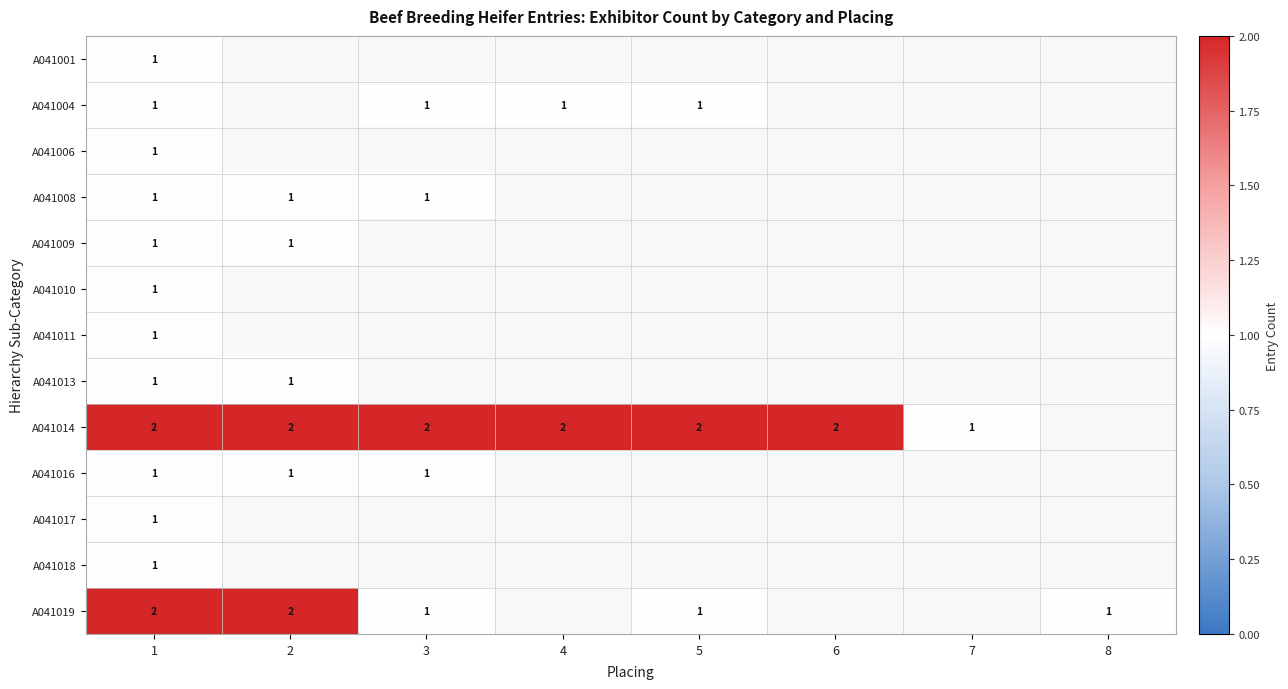

True or false: A041018 has a value of 1 at 1.

True